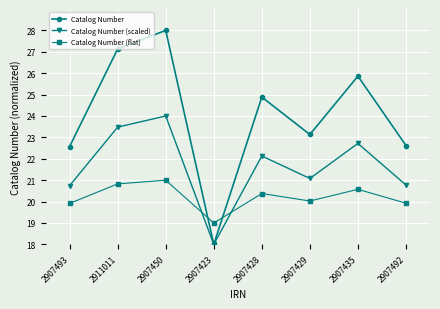

List the series in order of their peak value, highest first.

Catalog Number, Catalog Number (scaled), Catalog Number (flat)